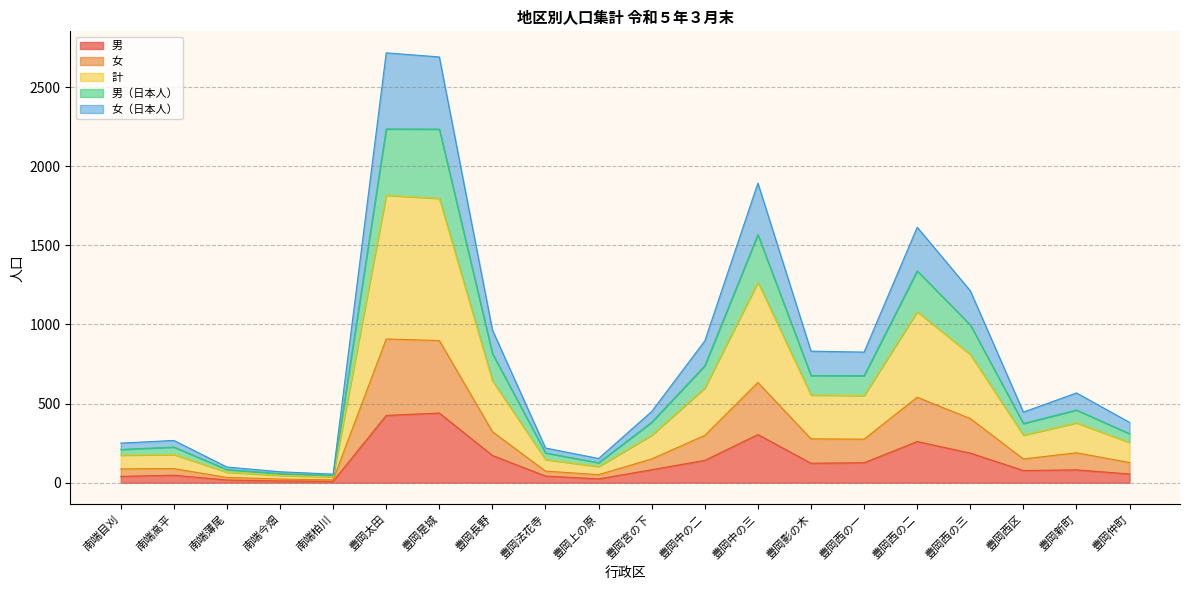

Is it true that 男 equals 304 at 豊岡中の三?

True